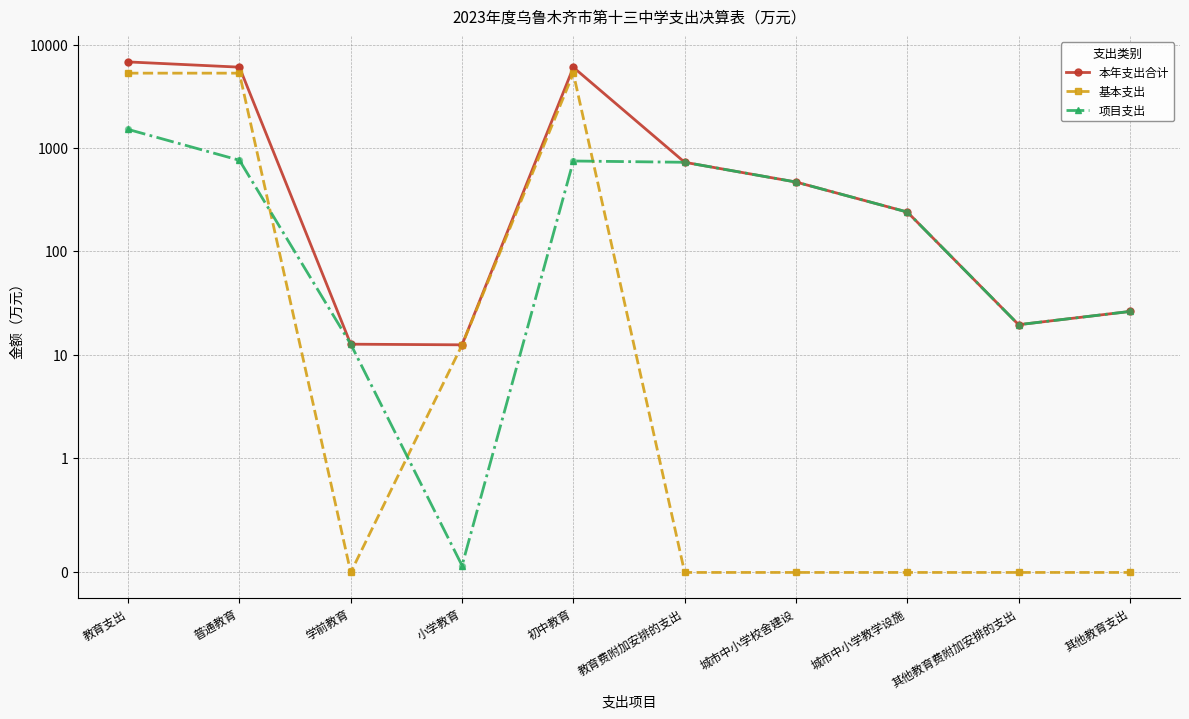

What is the total value across all series at 普通教育?

12175.4